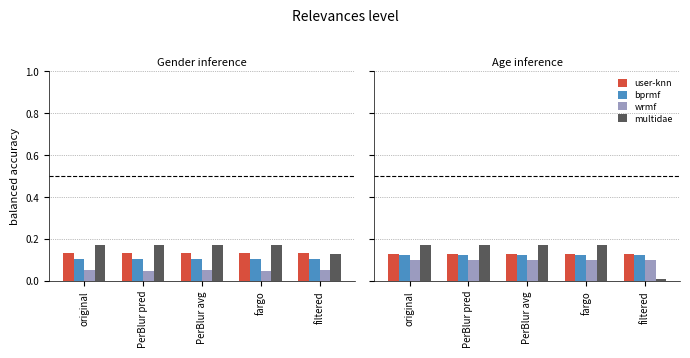

What is the value of the bprmf bar at the 4th from the left?

0.1